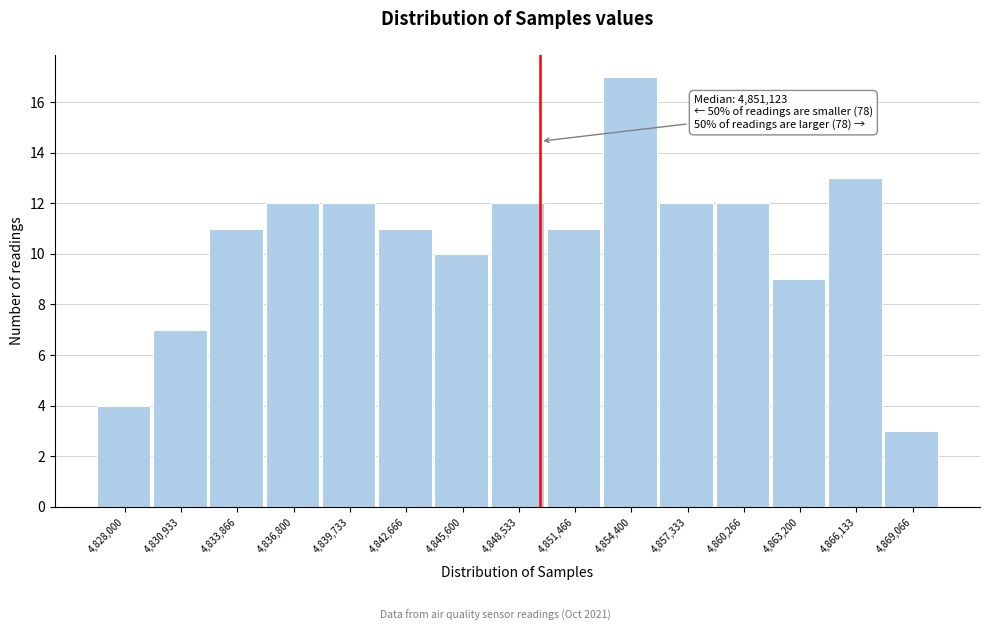

Reading right to left, extract all data points from this chart.

3	13	9	12	12	17	11	12	10	11	12	12	11	7	4